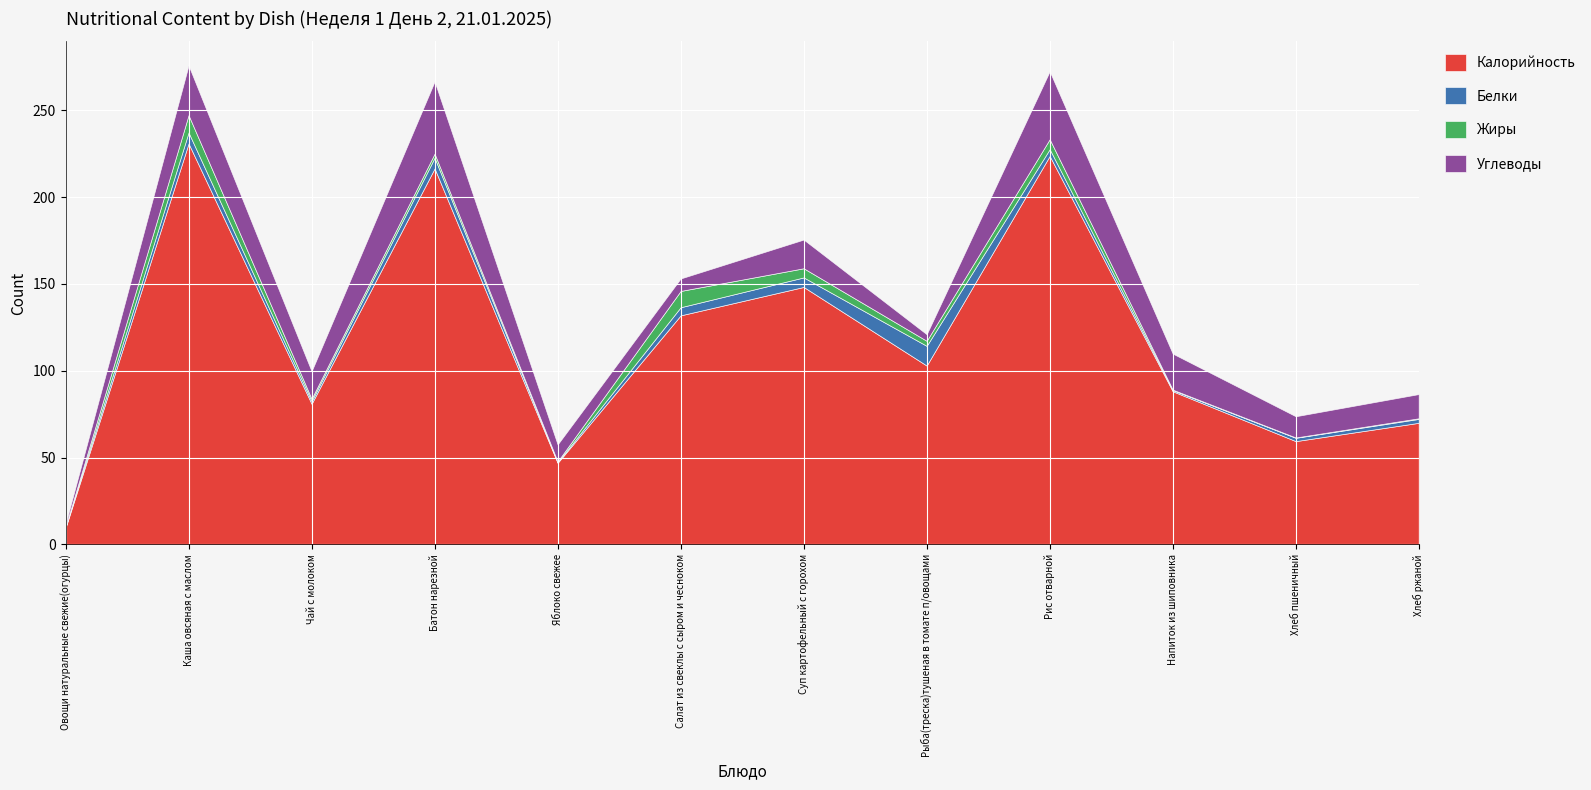

How many interior local valleys does the Углеводы series have?

4